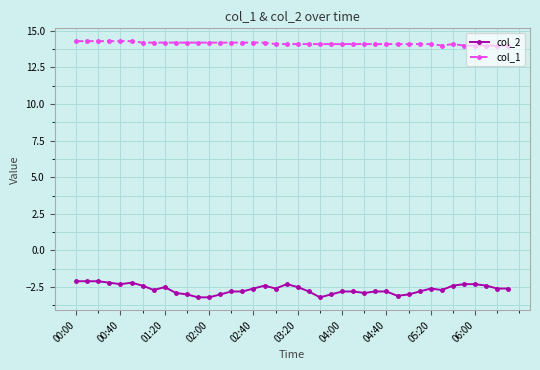

Which series has the widest spread of values?

col_2